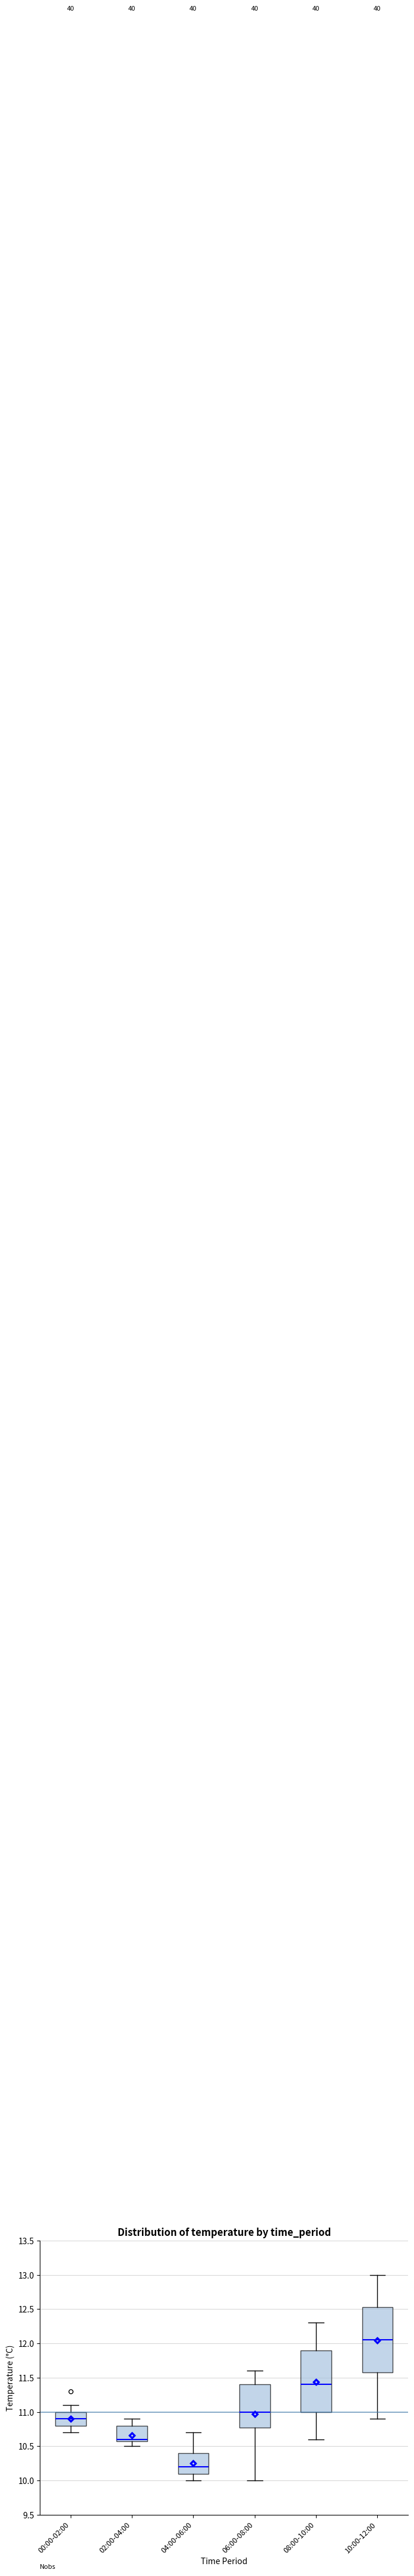

Which box is the tallest, from its lower edge to its upper edge?

10:00-12:00